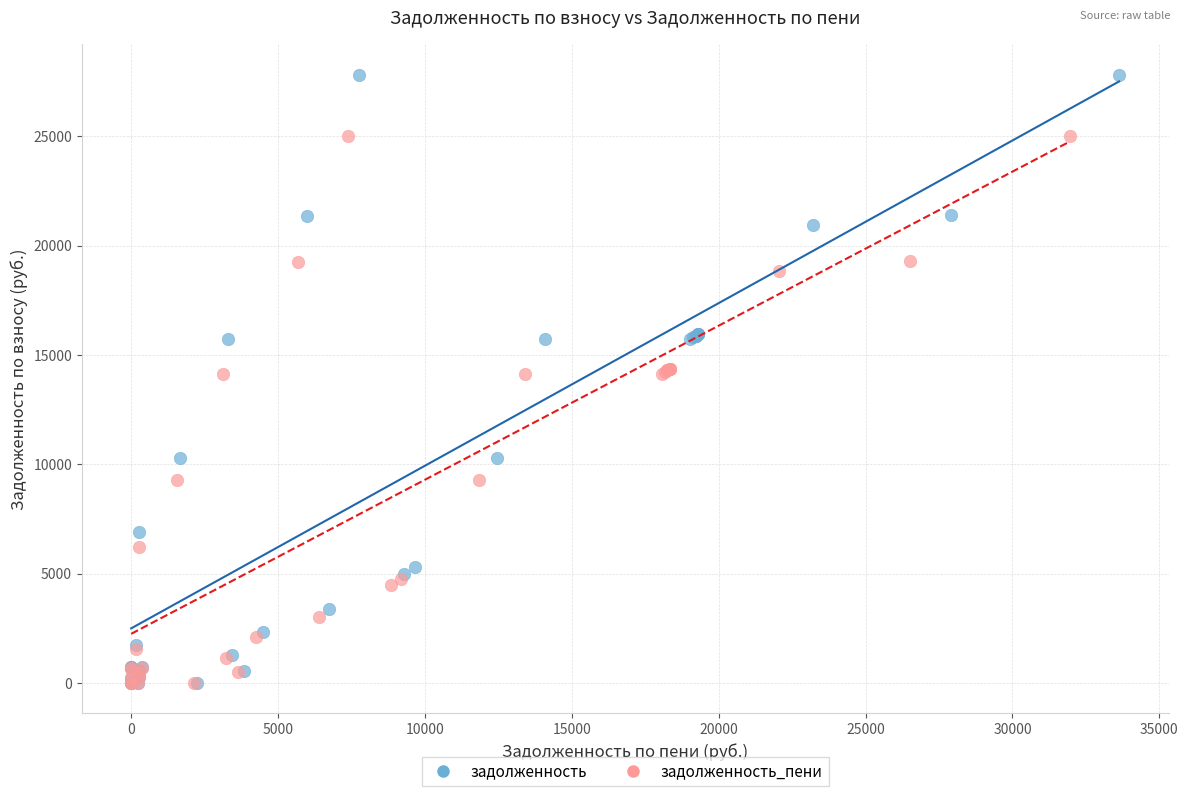

Which series reaches the maximum Y coordinate?

задолженность